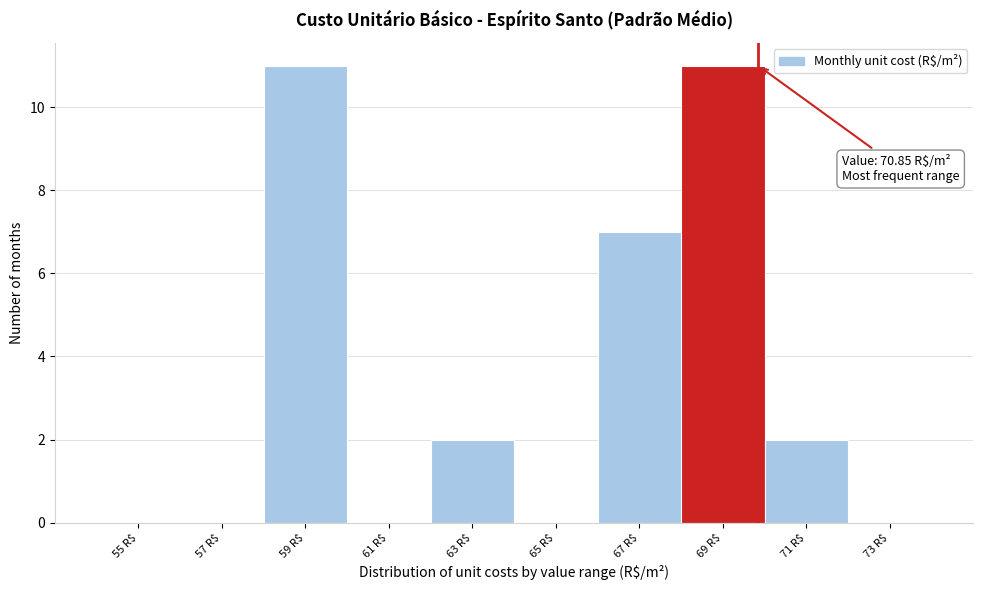

Is it true that the value at 55 R$ is -6?

False